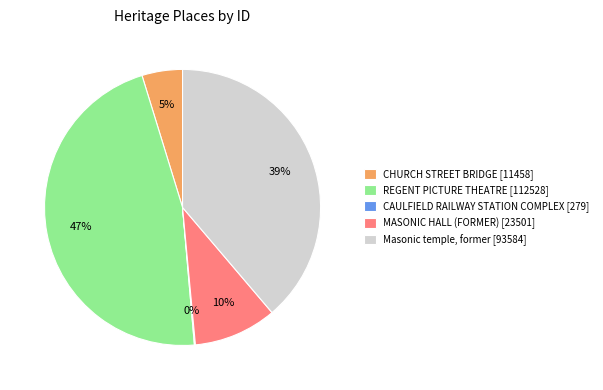

Is the sum of MASONIC HALL (FORMER) and Masonic temple, former greater than half?

No